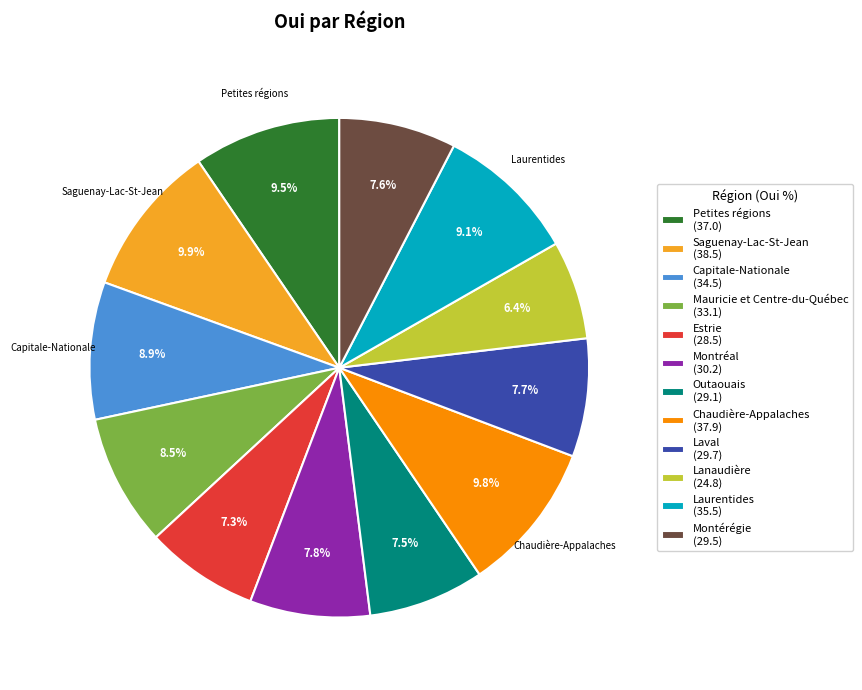

How many slices are in this pie chart?

12